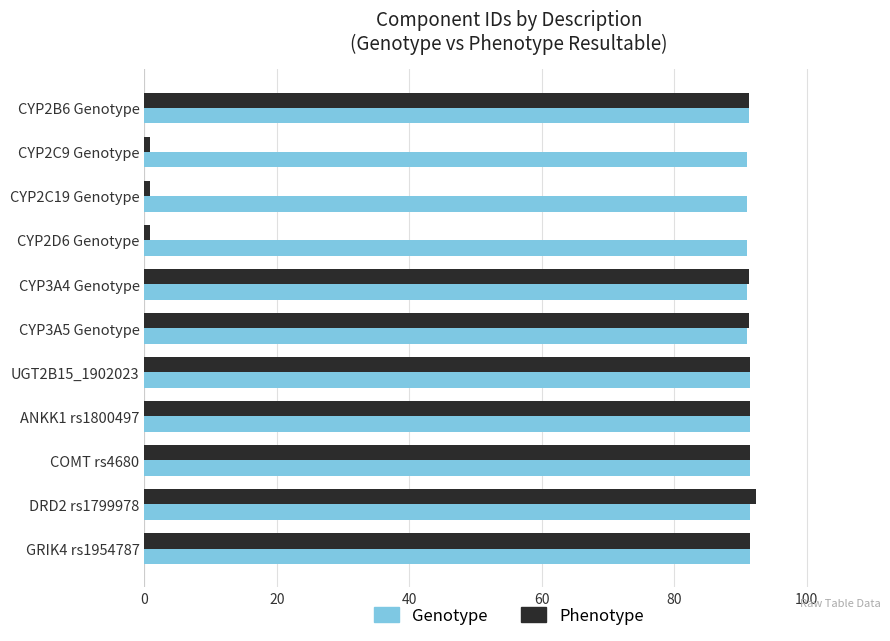

Rank the series by their average value, from highest to lowest.

Genotype, Phenotype